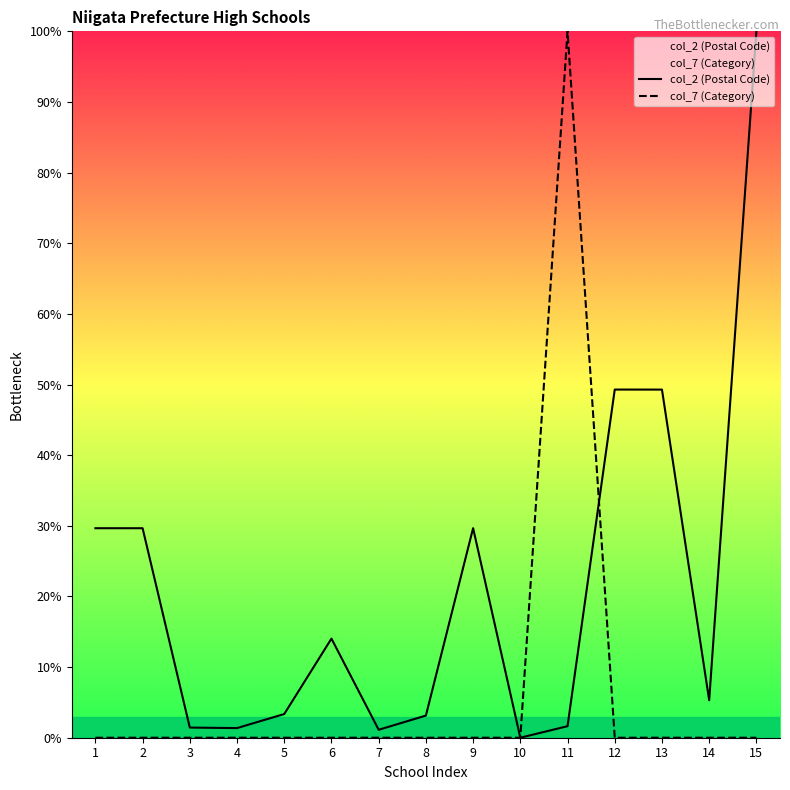

Is this an area chart (filled region under the line)?

No